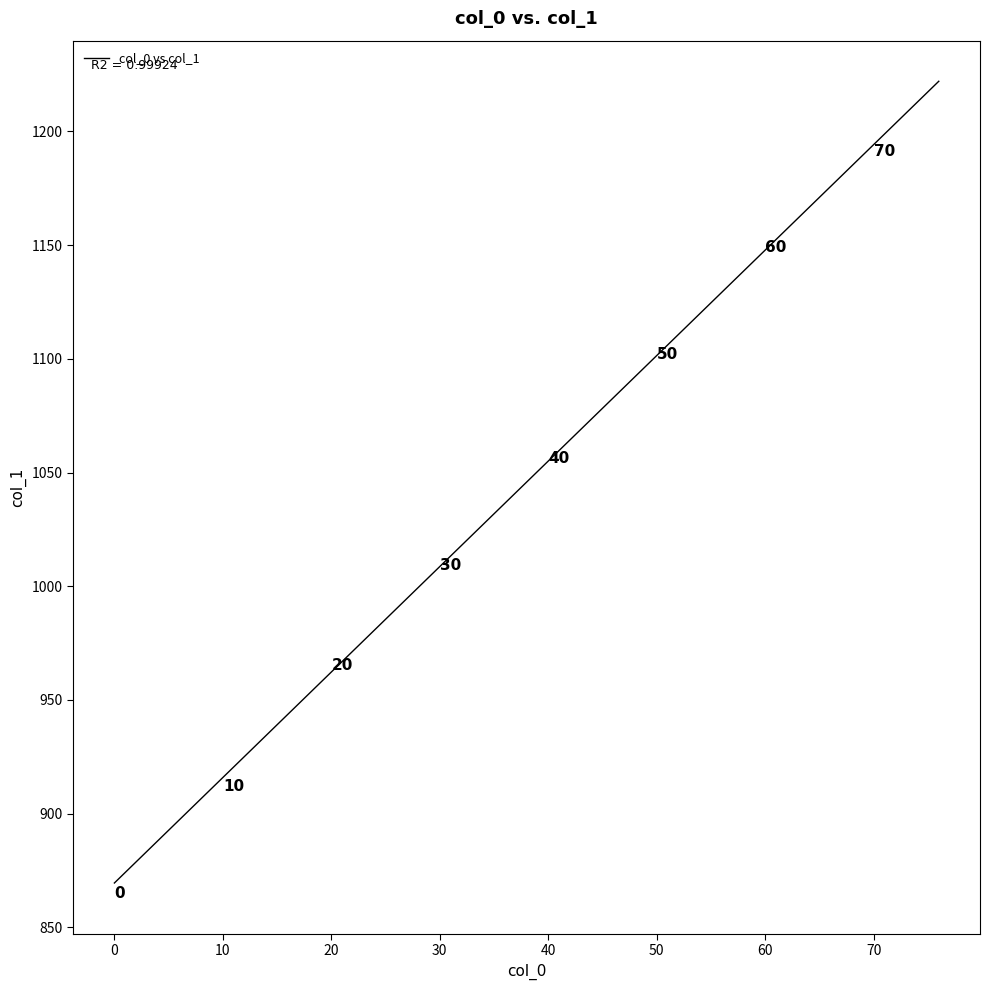

What is the range of Y values (max minus min)?

354